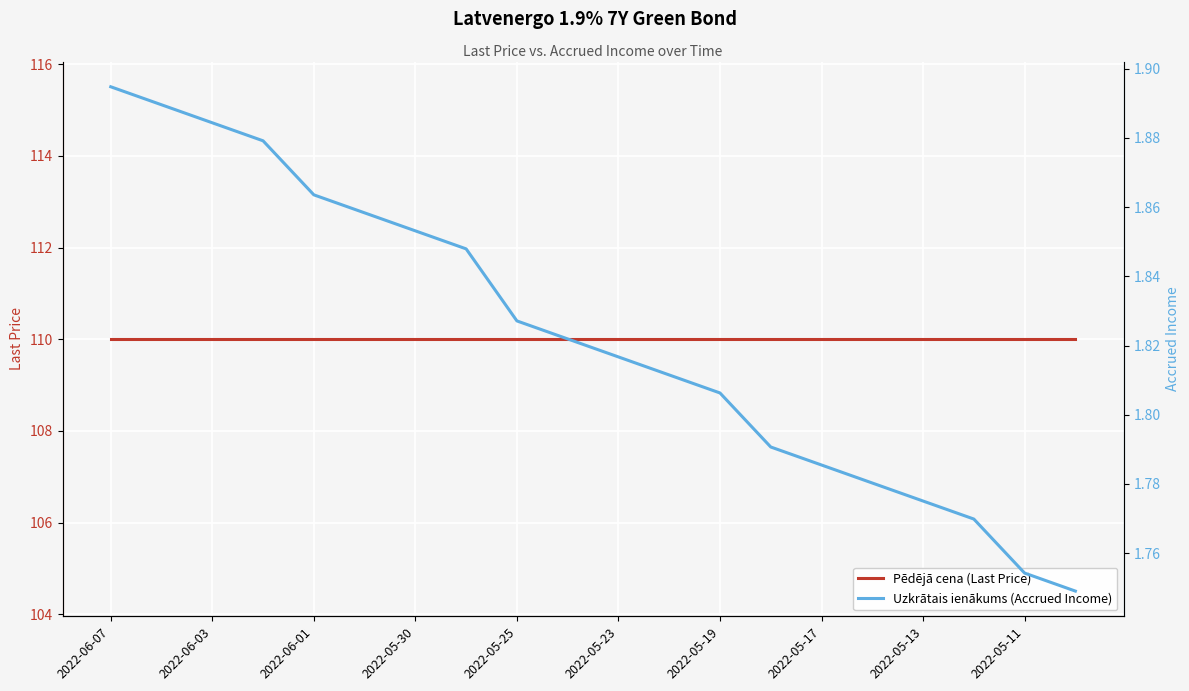

Read the Uzkrātais ienākums (Accrued Income) value at 15.

1.8